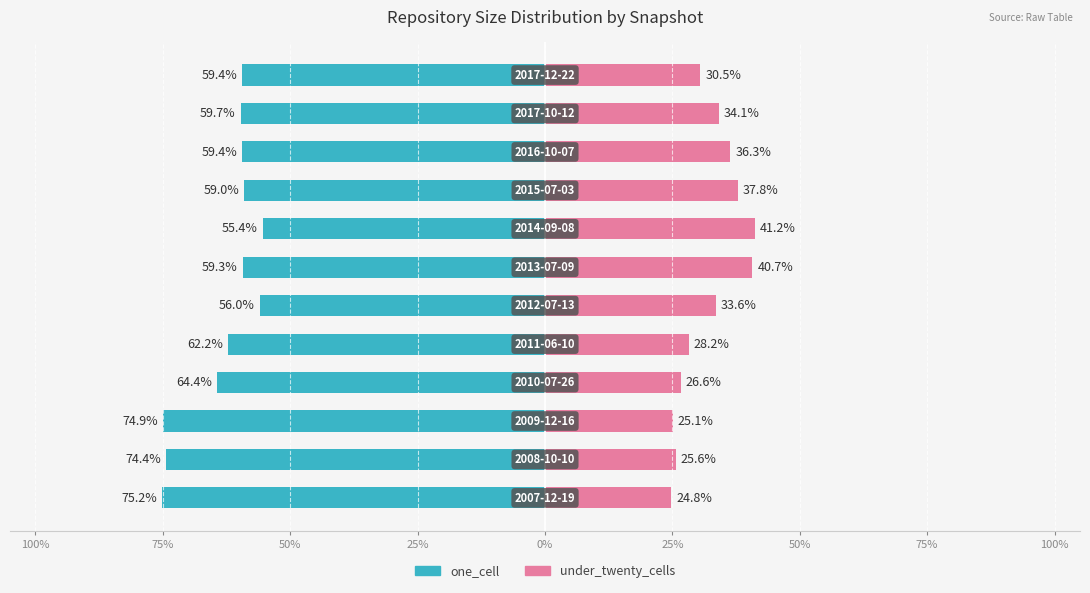

How many groups of bars are there?

12